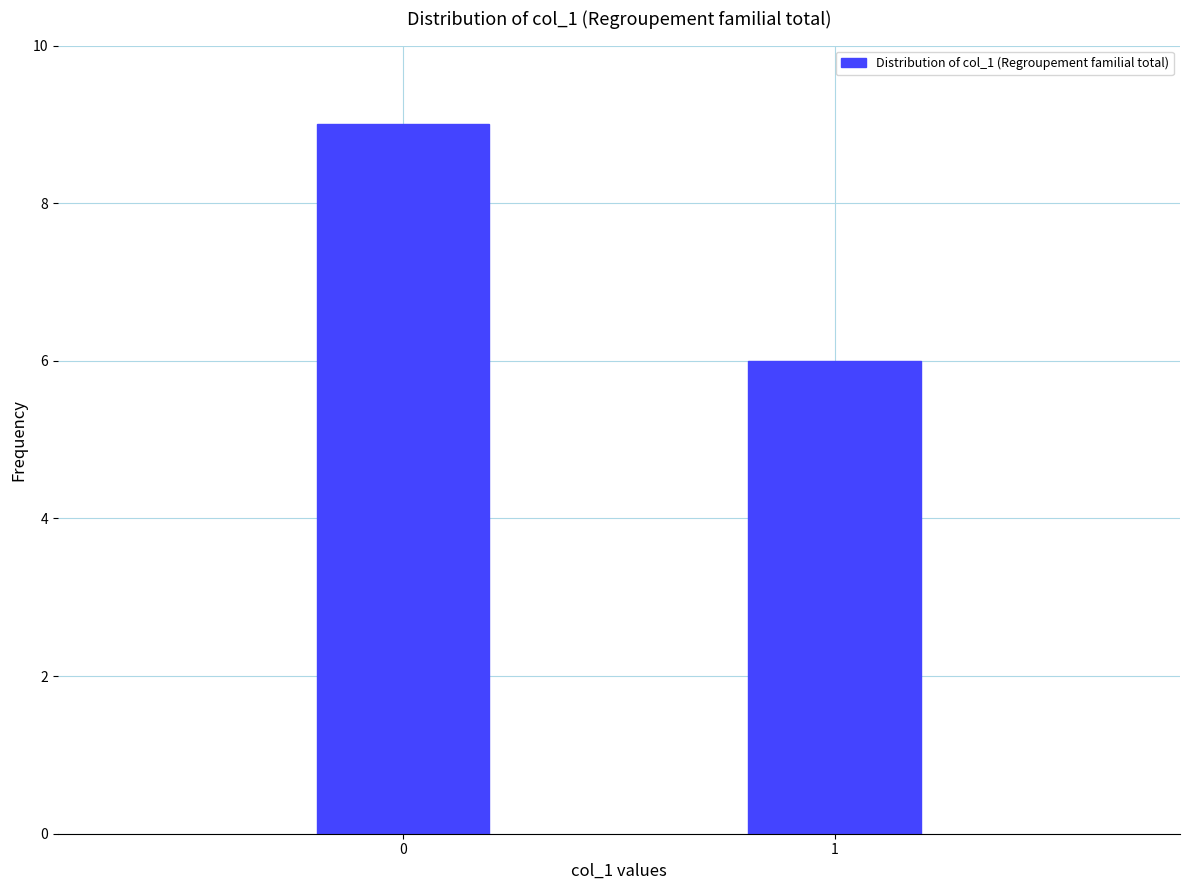

Reading left to right, transcribe all the data shown in this chart.

0=9	1=6